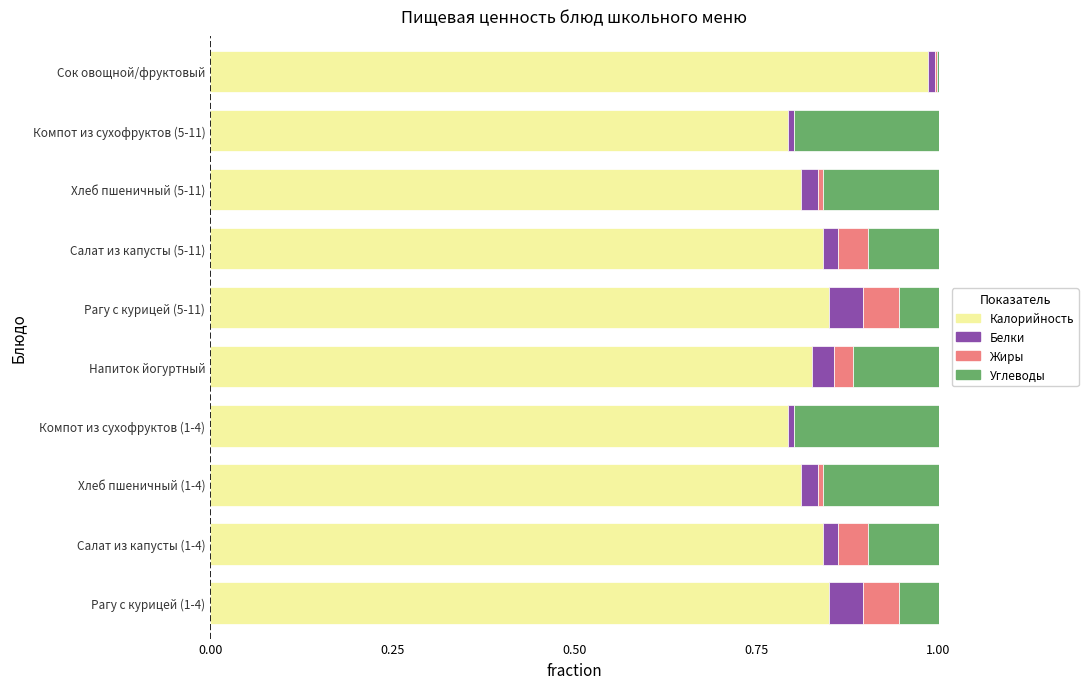

Is it true that Калорийность equals 0.2 at Напиток йогуртный?

False